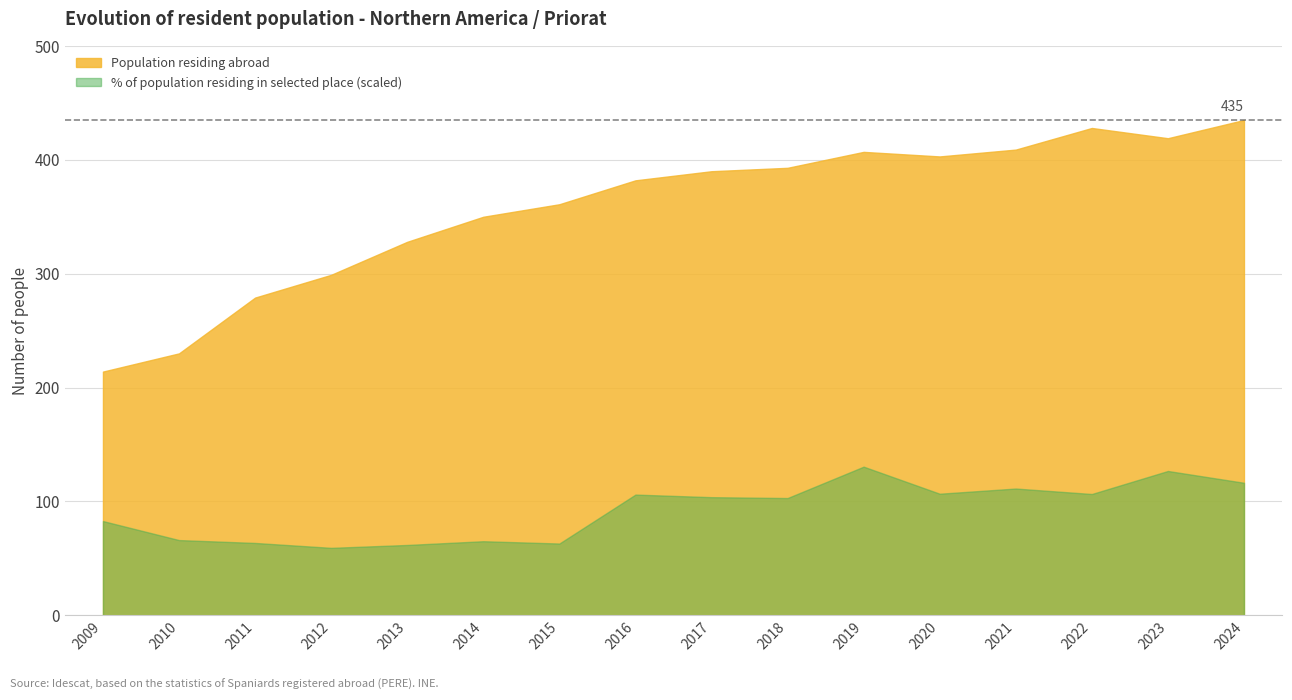

Is it true that Population residing in selected place (%) equals 2.2 at 2016?

False